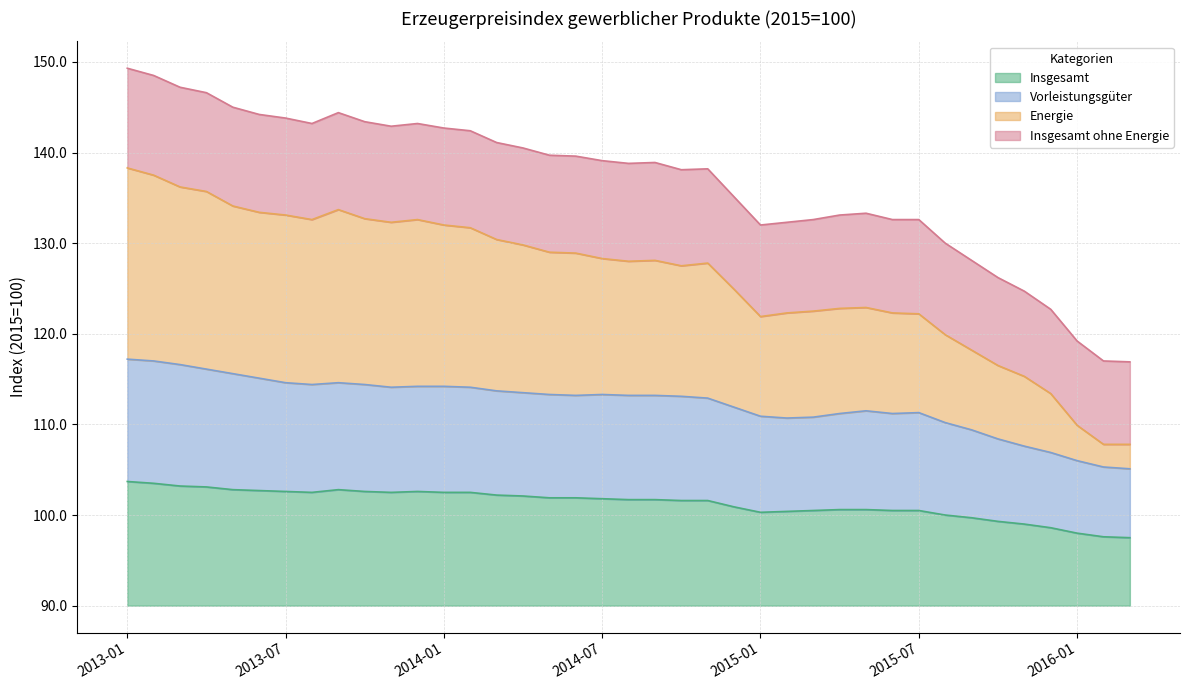

True or false: Insgesamt and Energie cross at least once.

False